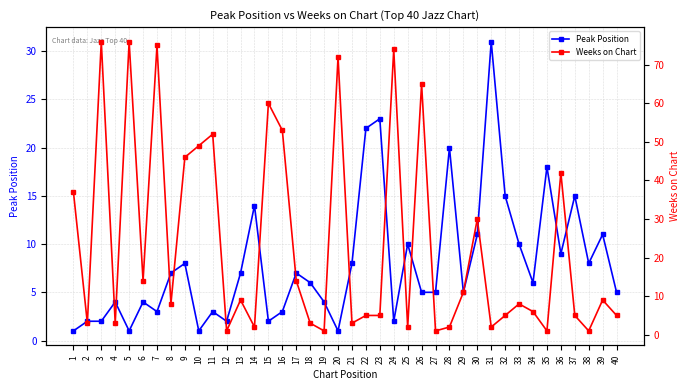

True or false: Peak Position has a value of 9 at 34.

False